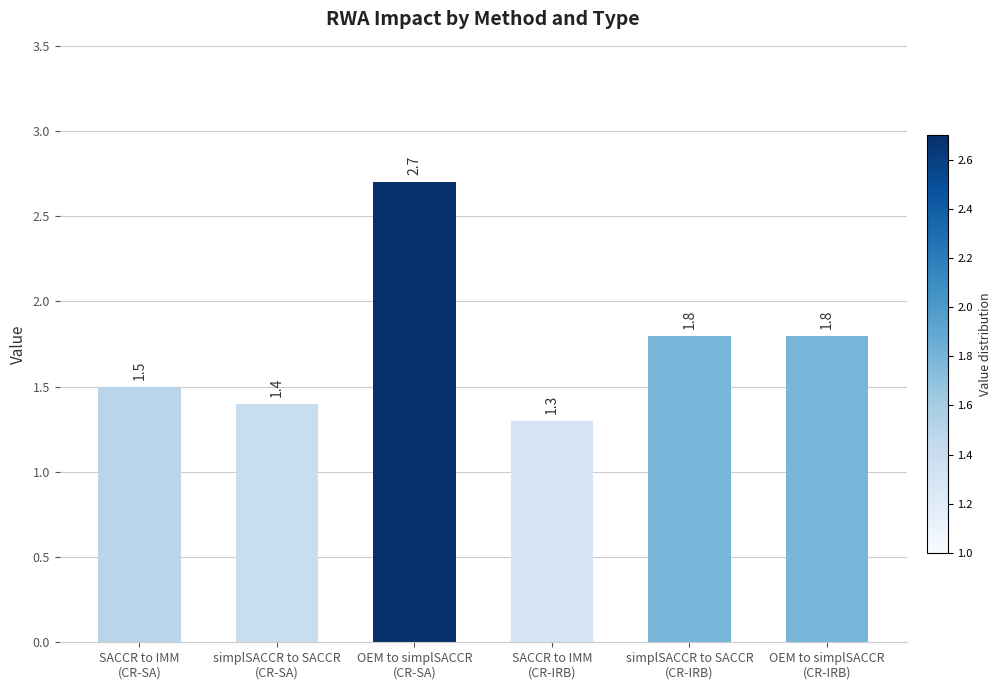

What is the minimum value shown in the chart?

1.3